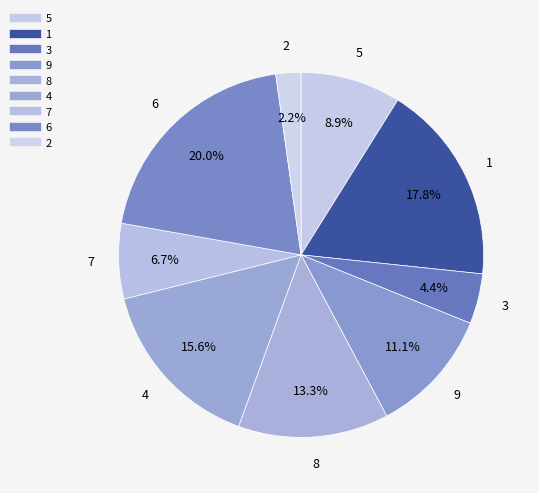

How many segments does this pie chart have?

9